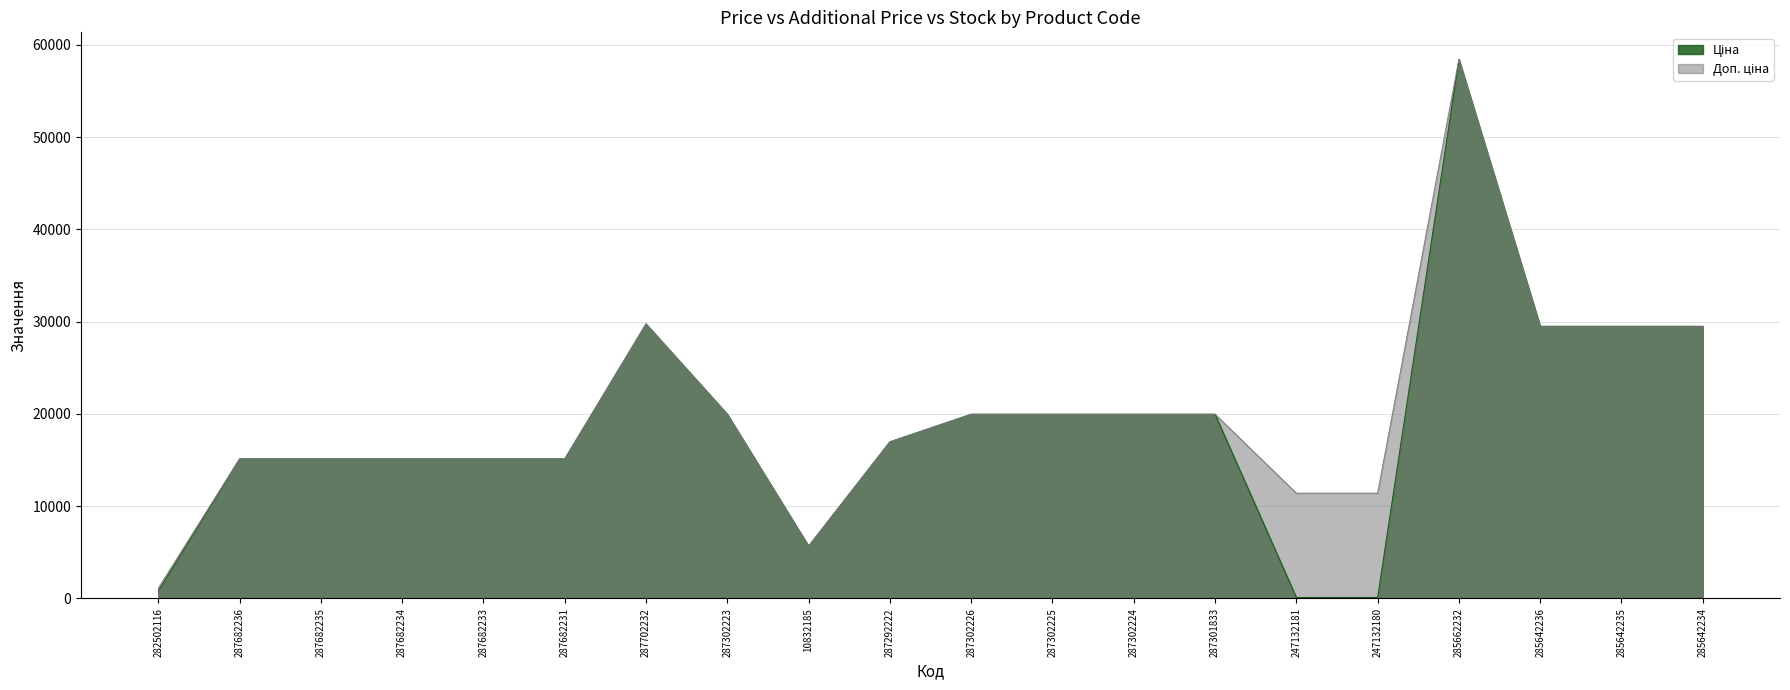

Is the value of Доп. ціна at 285642236 greater than the value of Ціна at 287302224?

Yes